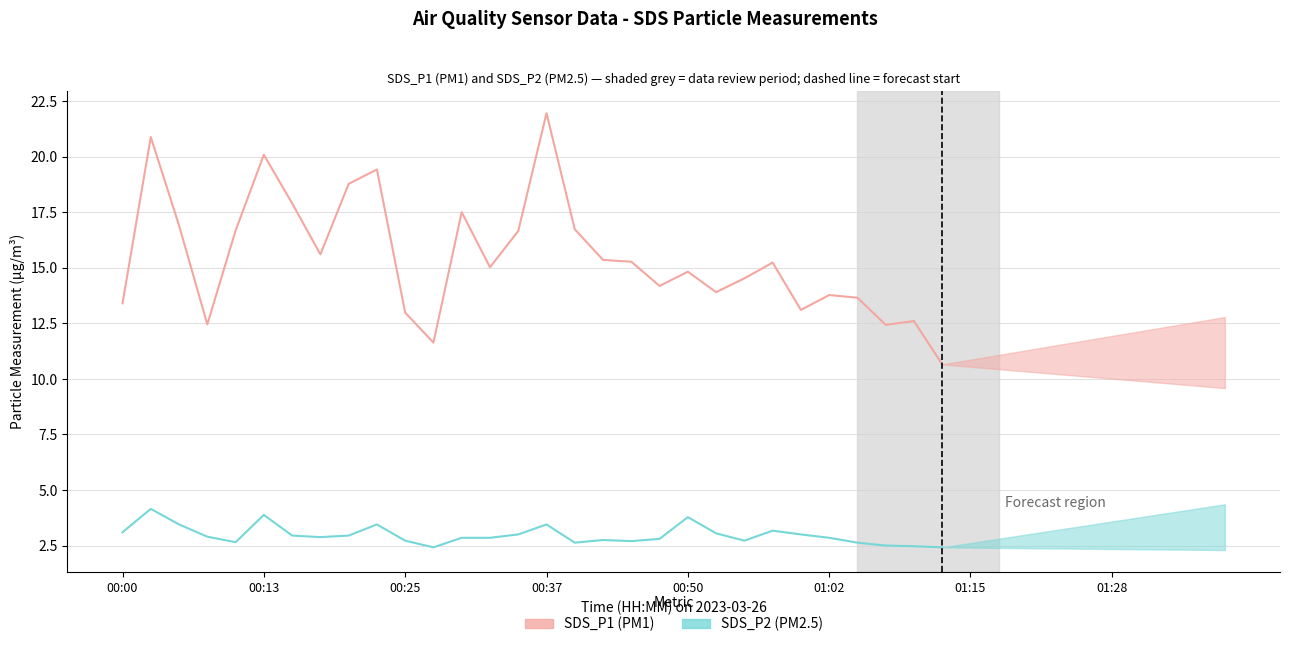

Which series has the widest spread of values?

SDS_P1